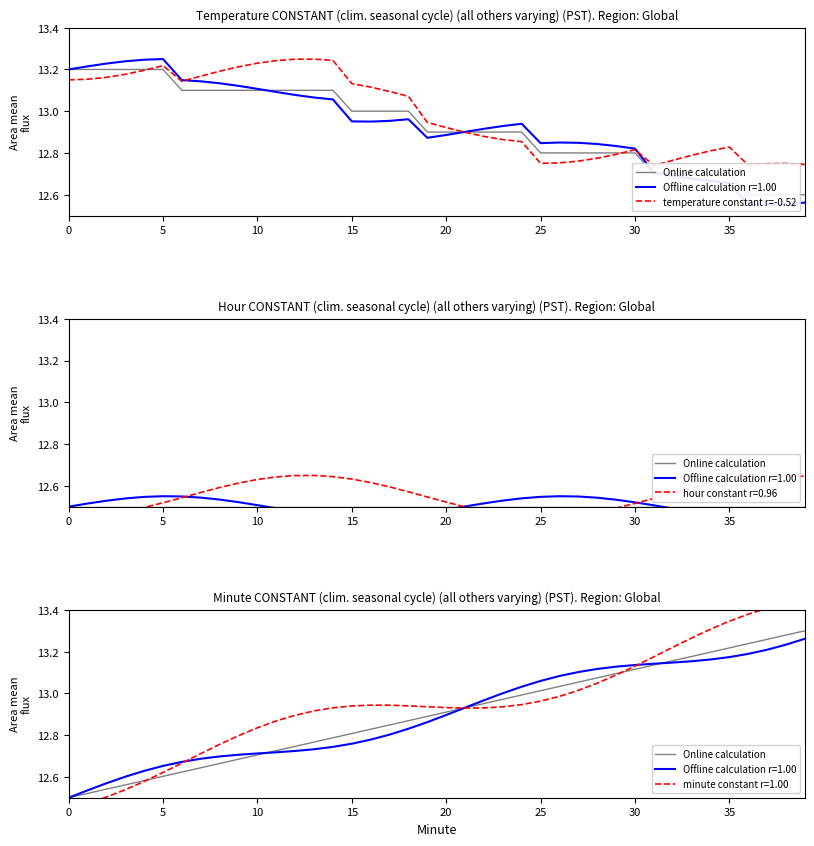

The temperature constant r=-0.52 series shows 13.2 at 14. True or false?

True